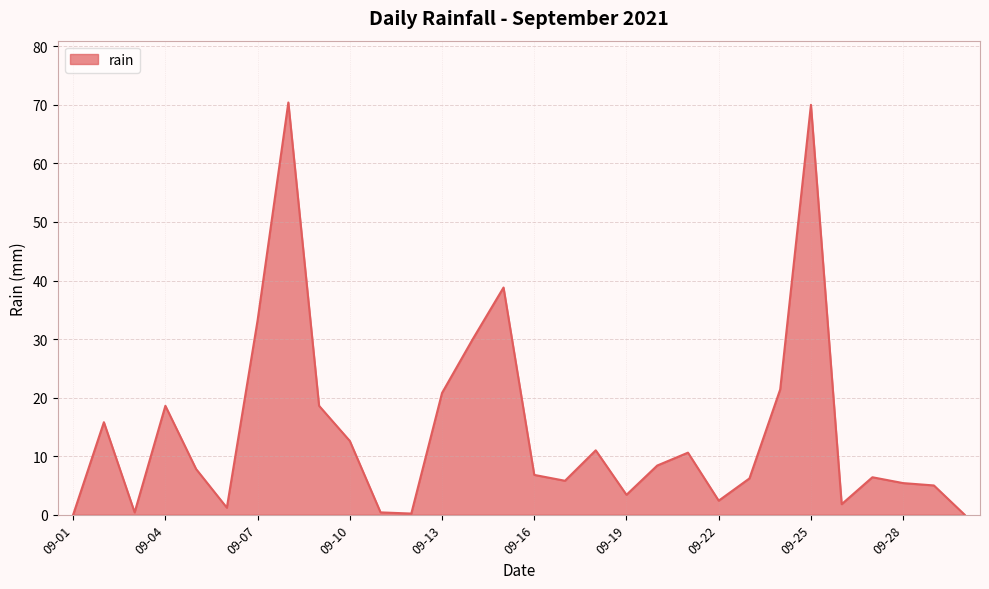

What is the maximum value shown in the chart?

70.4